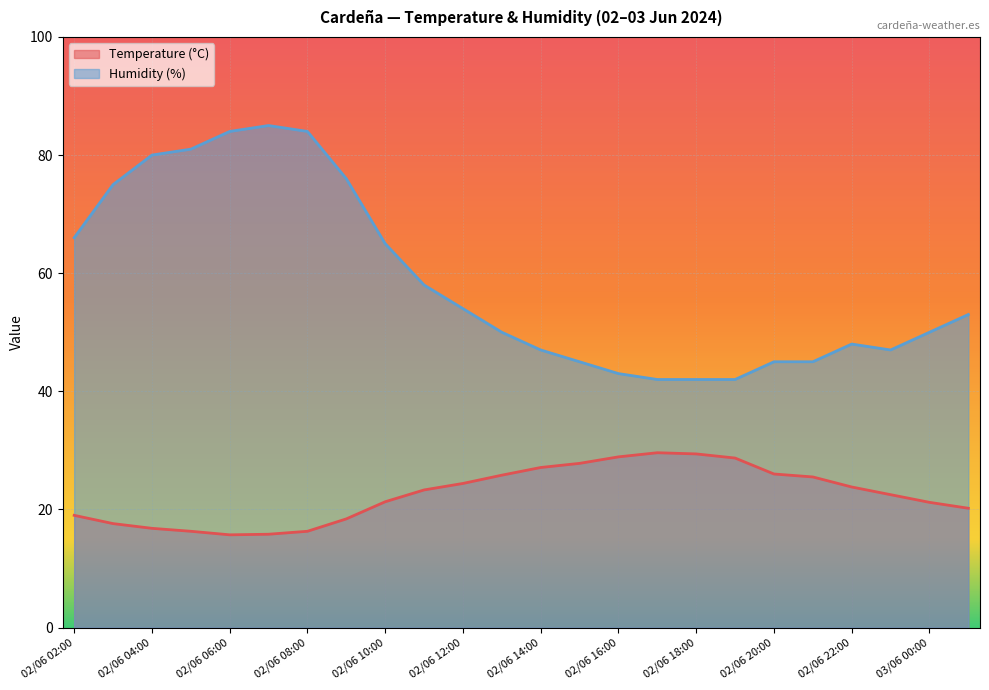

How many values in the Temperature (°C) series are below 23?

12